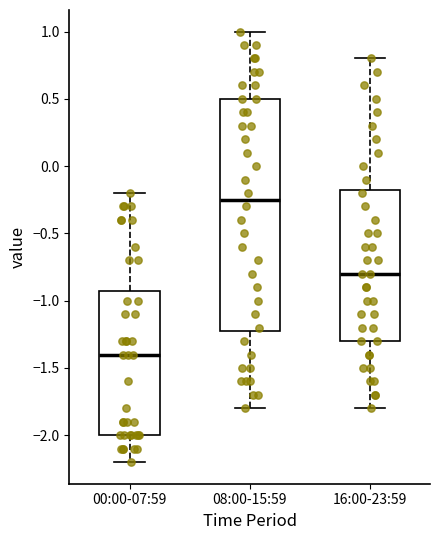

Where is the upper edge of the box for 00:00-07:59 on the y-axis? The values are not printed on the chart, so give them approximately, as read against the axis.

-0.90